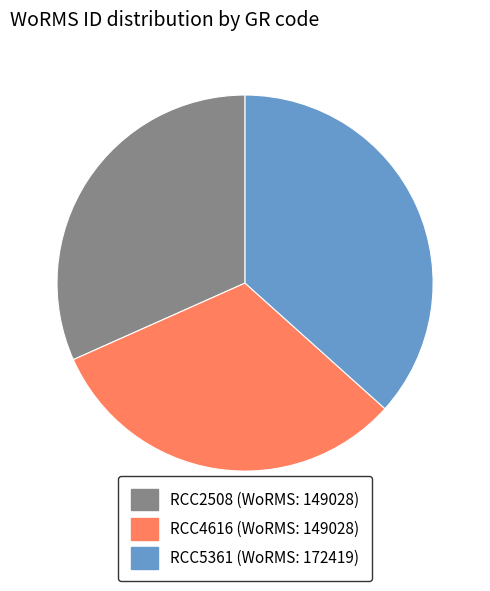

What is the largest slice in the pie chart?

RCC5361